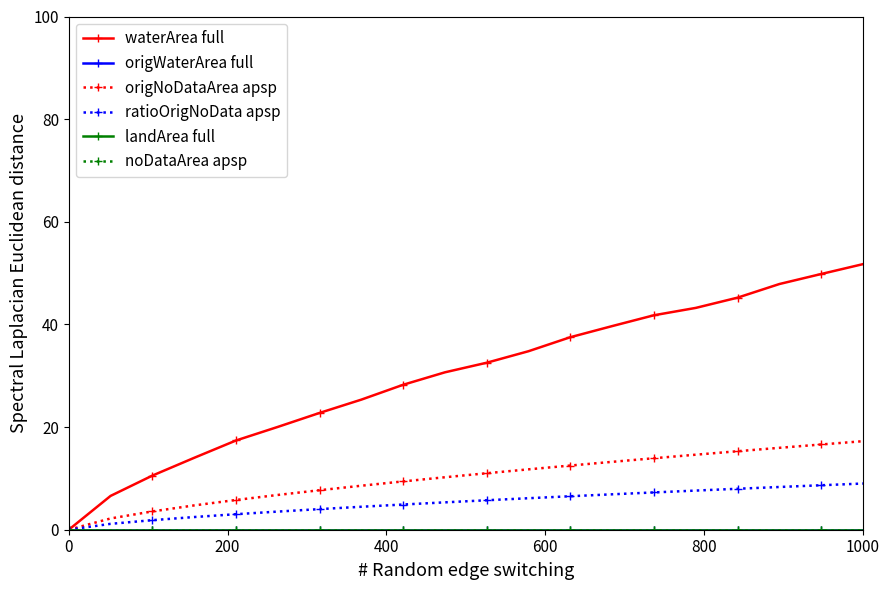

How many lines are shown in the chart?

6